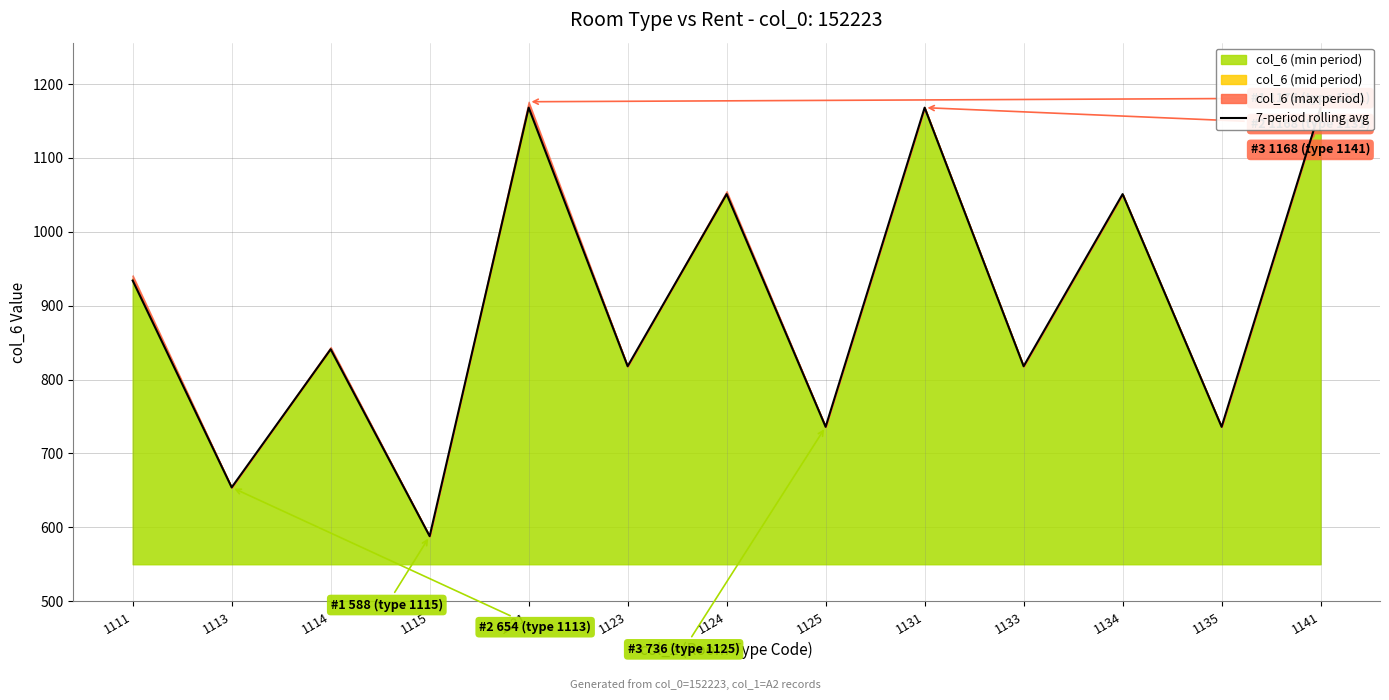

Is it true that the value at 1135 is 736?

True